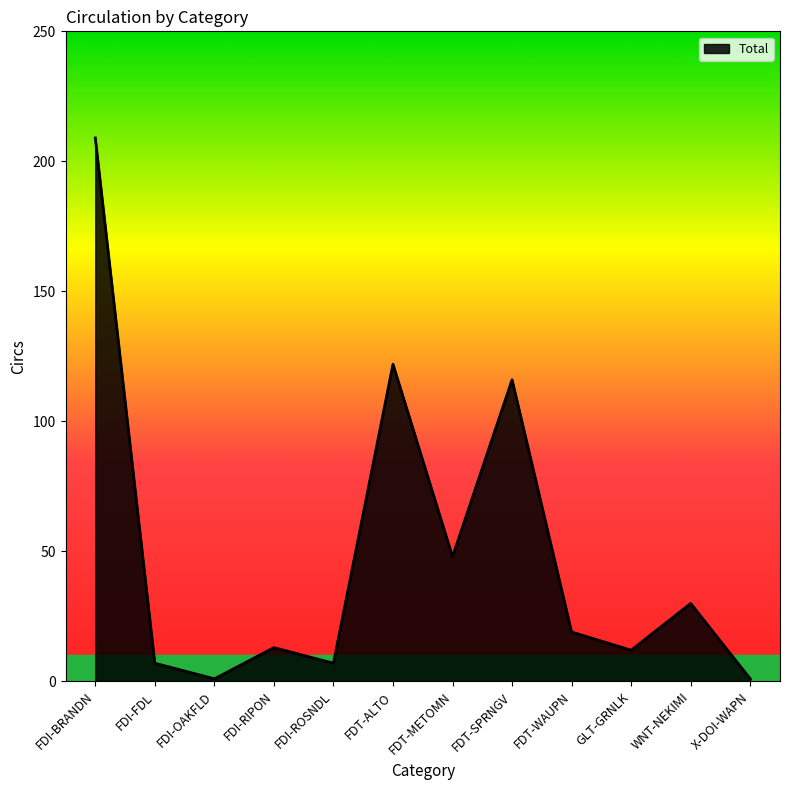

Reading left to right, what are all the values shown in this chart?

FDI-BRANDN=209	FDI-FDL=7	FDI-OAKFLD=1	FDI-RIPON=13	FDI-ROSNDL=7	FDT-ALTO=122	FDT-METOMN=48	FDT-SPRNGV=116	FDT-WAUPN=19	GLT-GRNLK=12	WNT-NEKIMI=30	X-DOI-WAPN=1